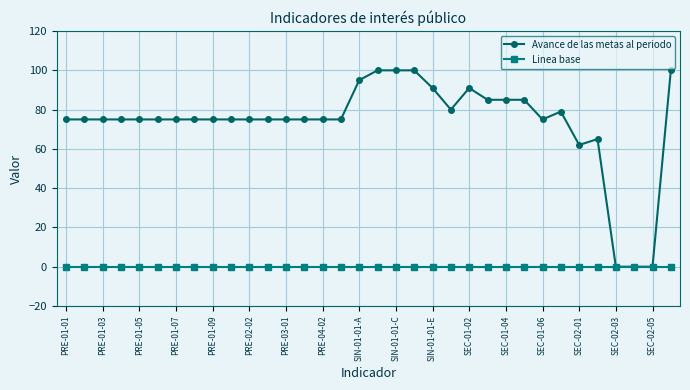

Rank the series by their average value, from highest to lowest.

Avance de las metas al periodo, Linea base